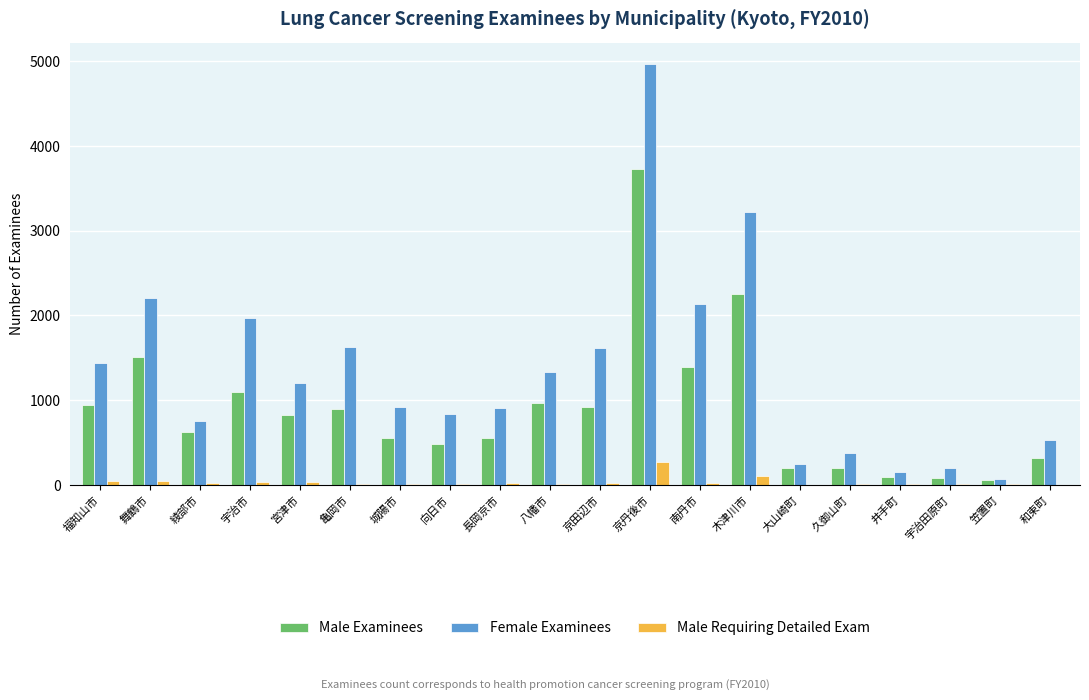

What is the sum of the Male Examinees values at 宇治田原町 and 和束町?

404